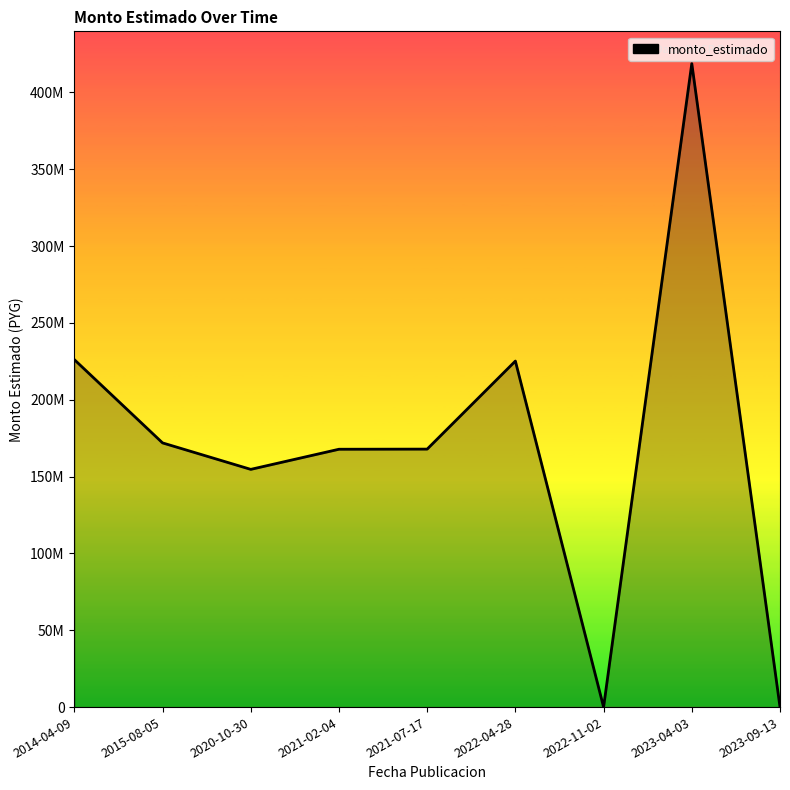

True or false: there are more than 0 points higher than both neighbors.

True